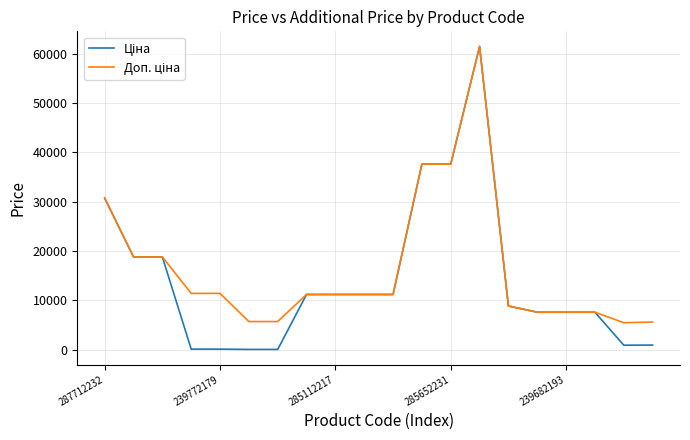

What is the greatest value displayed?

61434.3